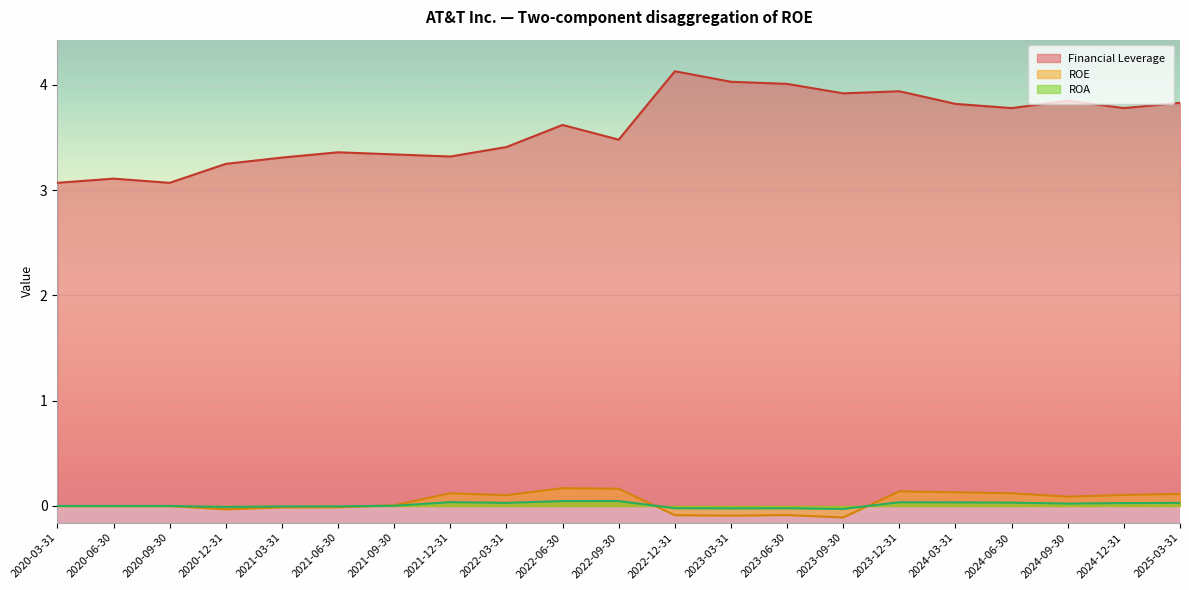

What is the maximum value shown in the chart?

4.1